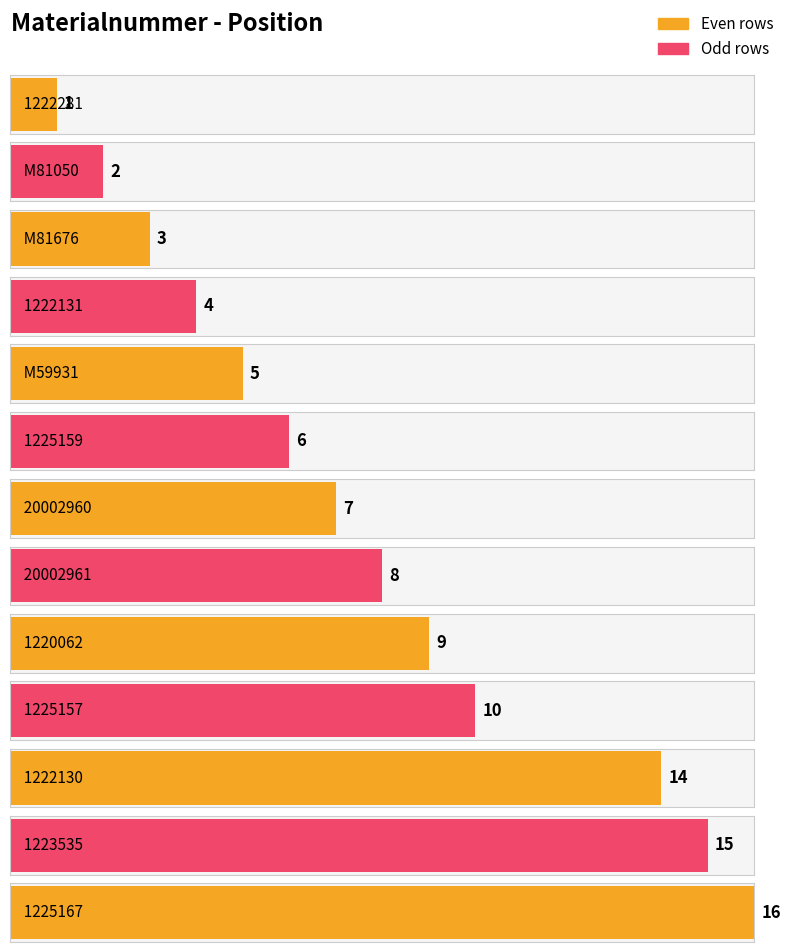

At which label is the value closest to 8?

20002961